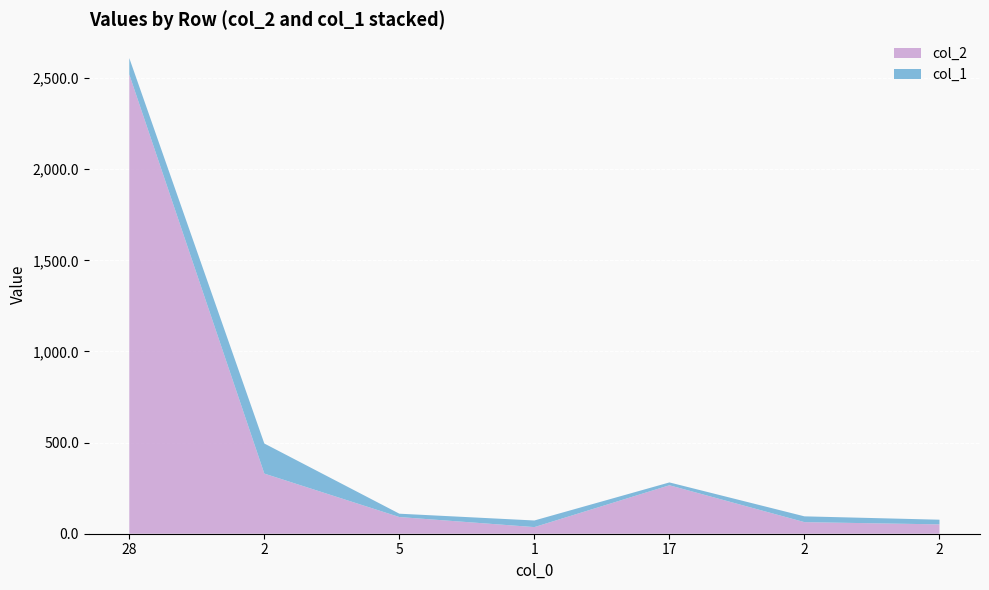

Reading left to right, transcribe all the data shown in this chart.

col_2: 2520.0	330.0	91.6	36.3	265.8	63.6	51.3
col_1: 90.0	165.0	18.3	36.3	15.6	31.8	25.6